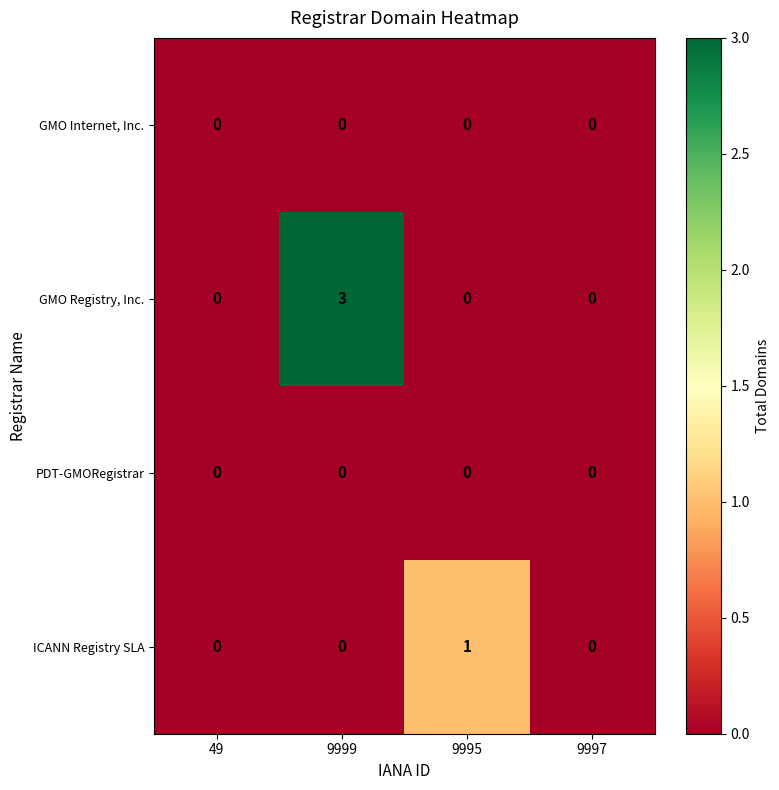

Reading left to right, extract all data points from this chart.

GMO Internet, Inc.: 49=0	9999=0	9995=0	9997=0
GMO Registry, Inc.: 49=0	9999=3	9995=0	9997=0
PDT-GMORegistrar: 49=0	9999=0	9995=0	9997=0
ICANN Registry SLA: 49=0	9999=0	9995=1	9997=0